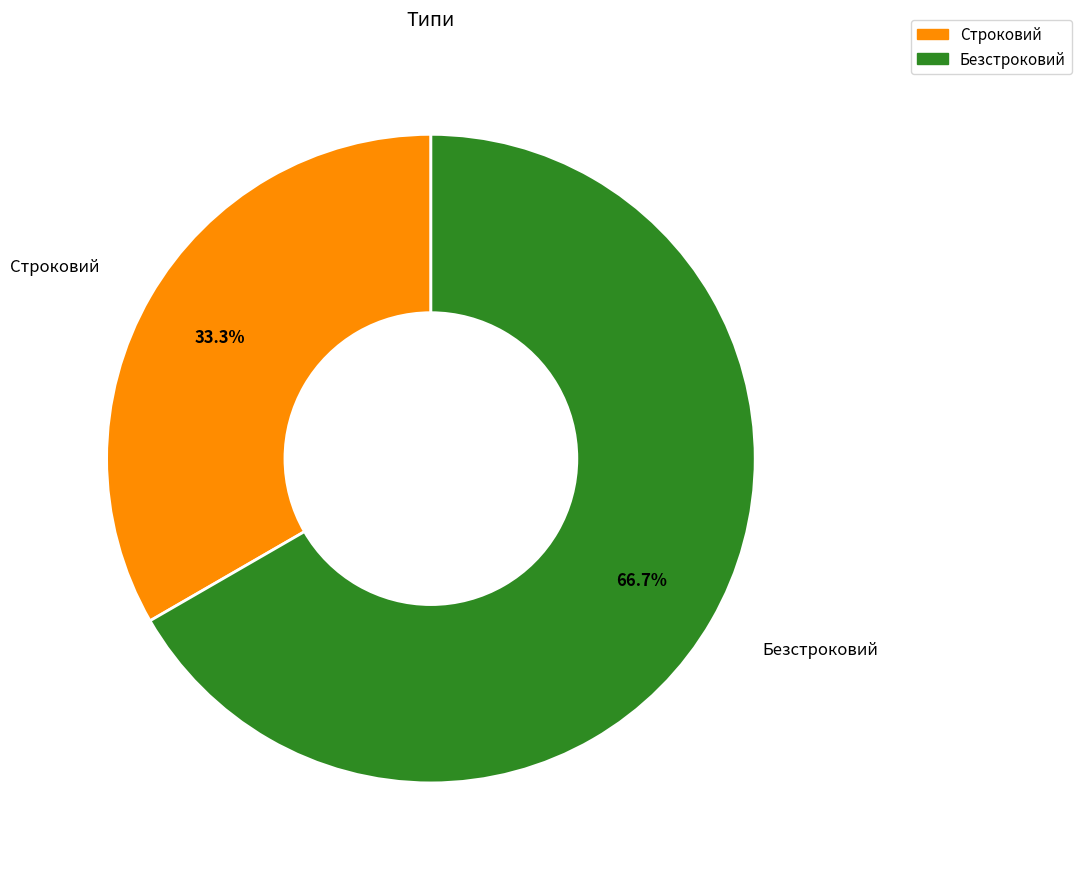

What is the majority slice?

Безстроковий